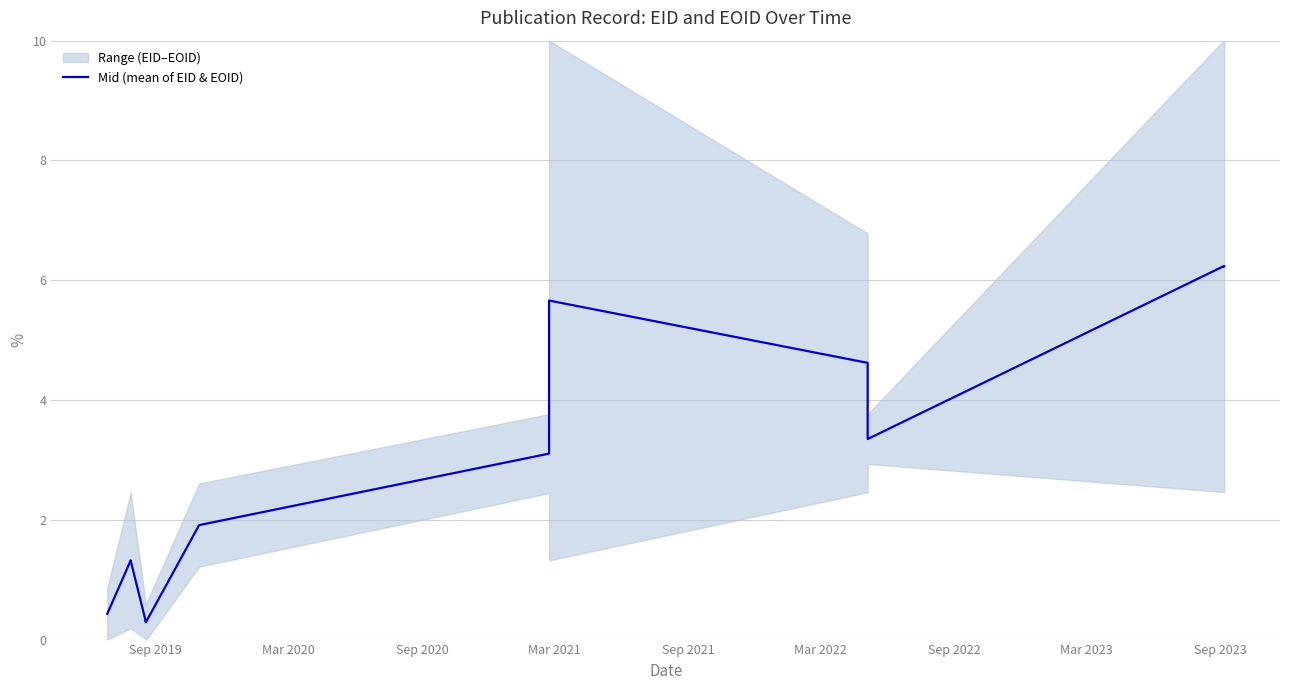

How many data points are above 1?

12